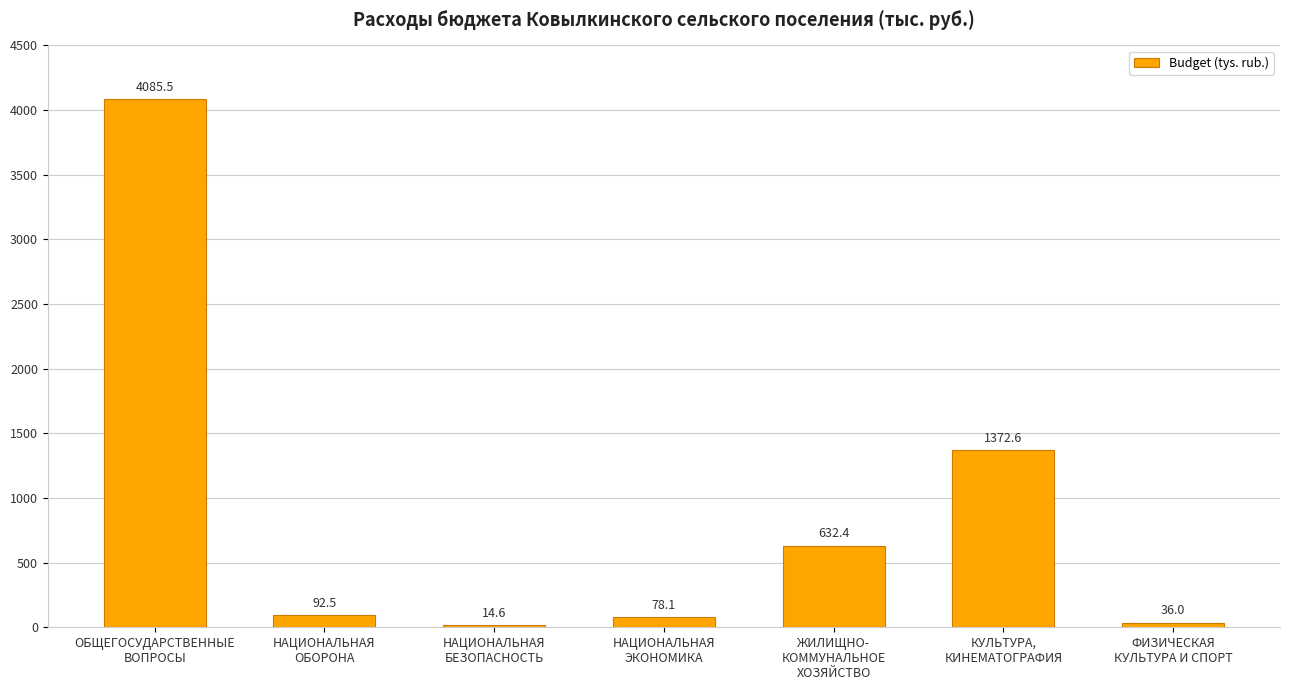

How many bars are there in total?

7